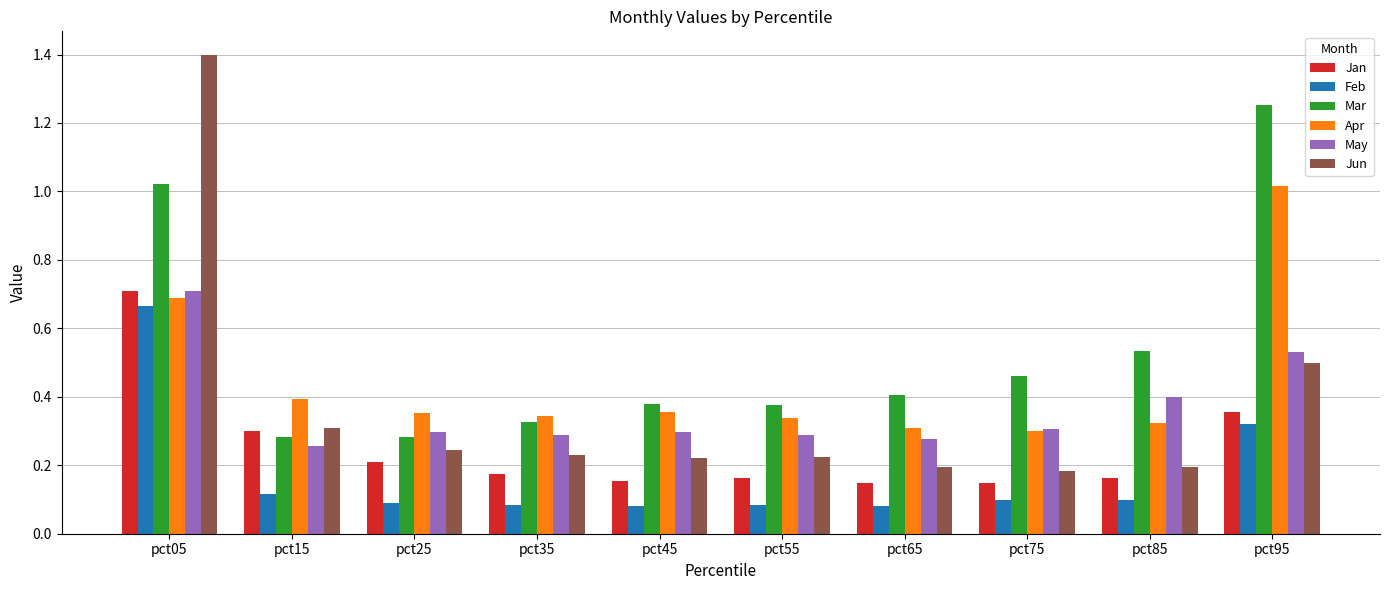

What are all the series names shown in the legend?

Jan, Feb, Mar, Apr, May, Jun